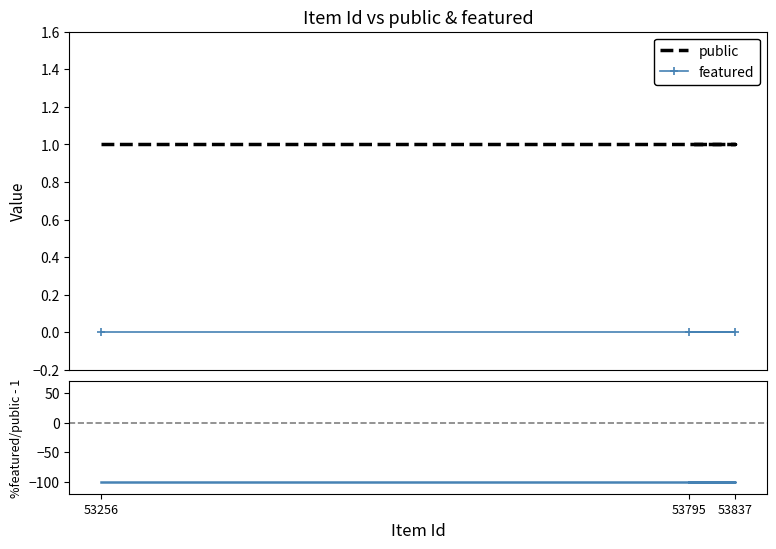

What is the label of the 2nd point from the left?

53837